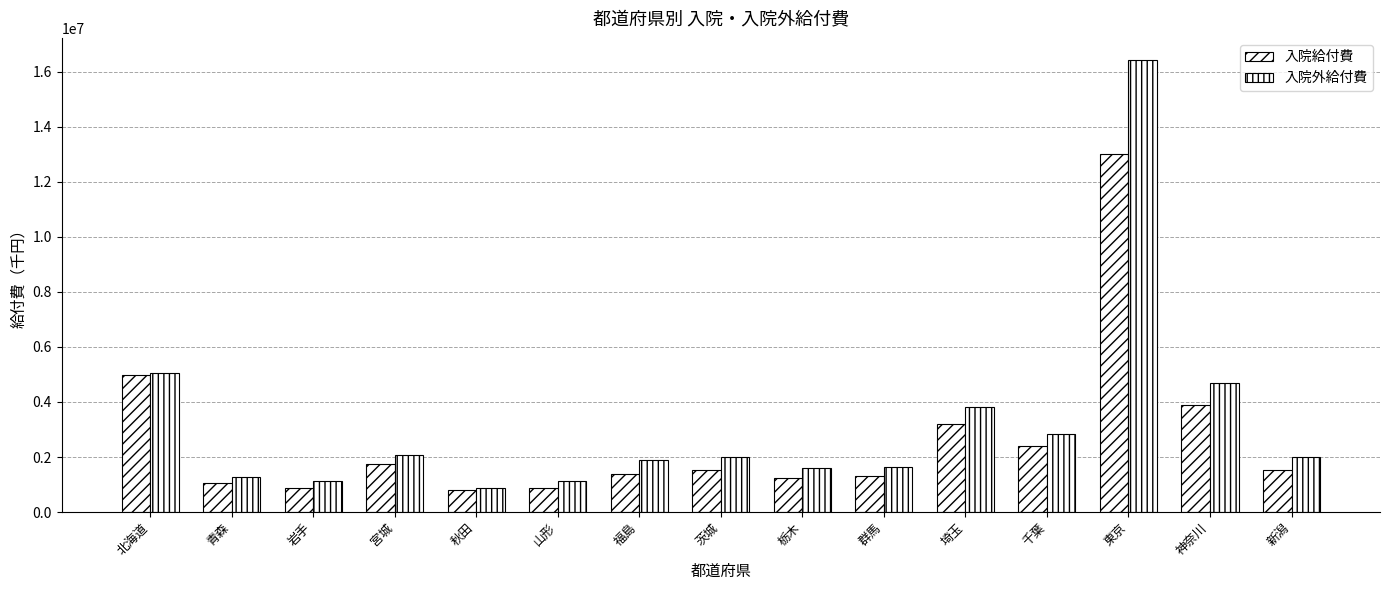

How many groups of bars are there?

15